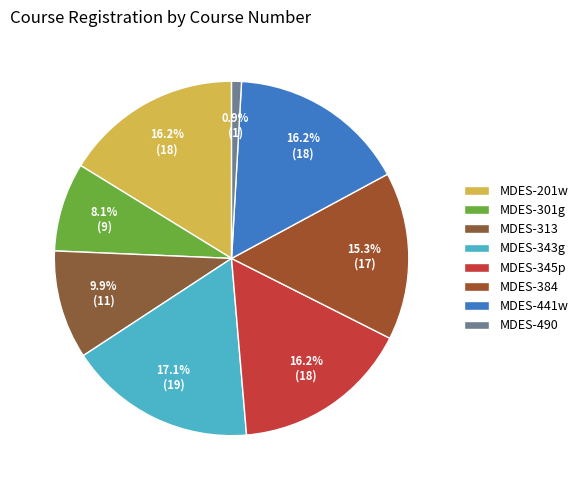

How many segments does this pie chart have?

8